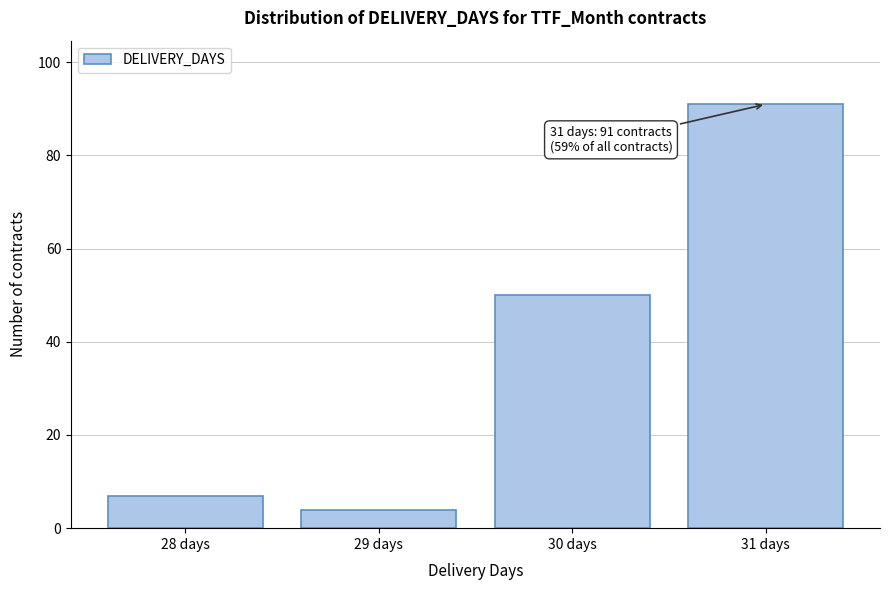

Which range on the x-axis has the tallest bar?

30.5 to 31.5